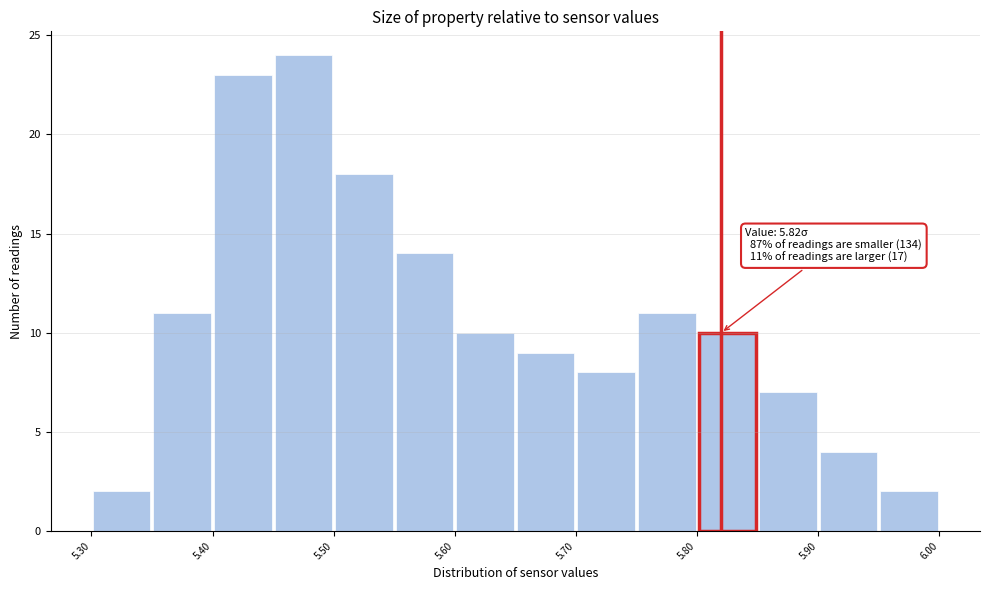

Over which range of the x-axis is the bar tallest?

5.45 to 5.50